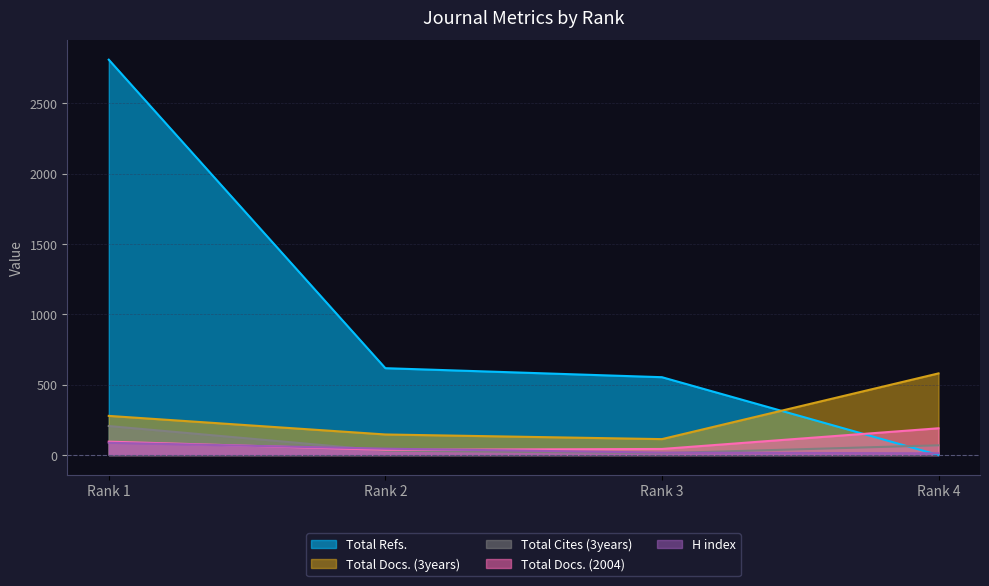

At Rank 1, list the series in order from smallest to largest.

H index, Total Docs. (2004), Total Cites (3years), Total Docs. (3years), Total Refs.